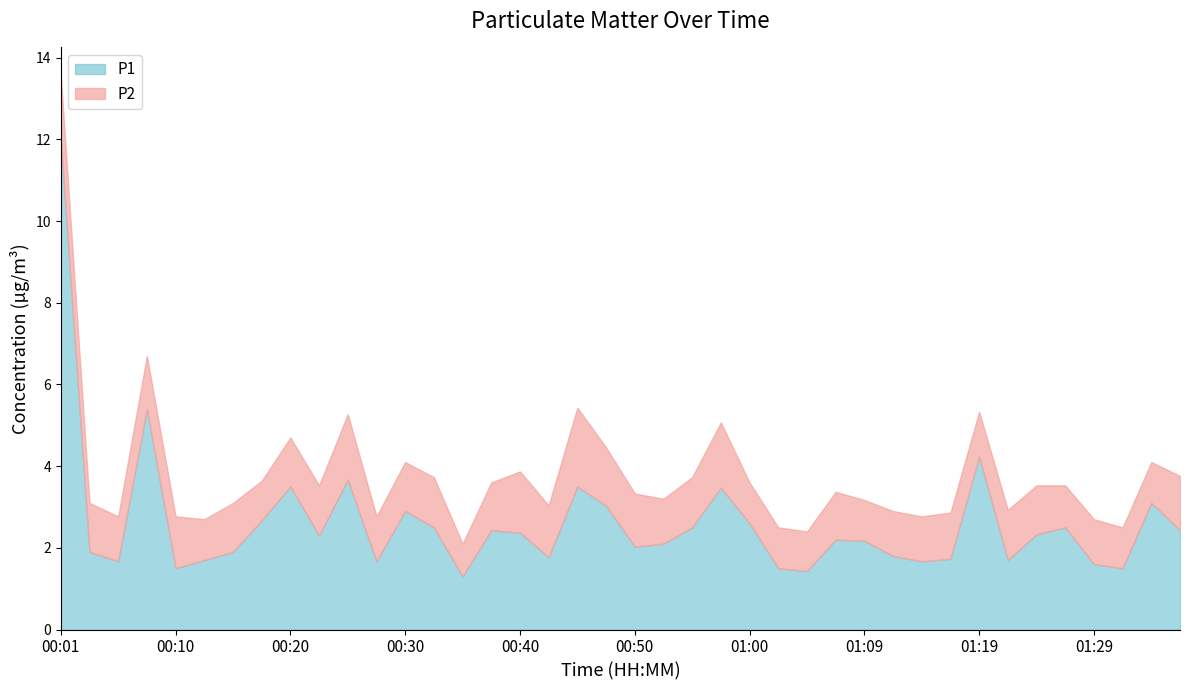

What is the label of the 26th point from the right?

00:35